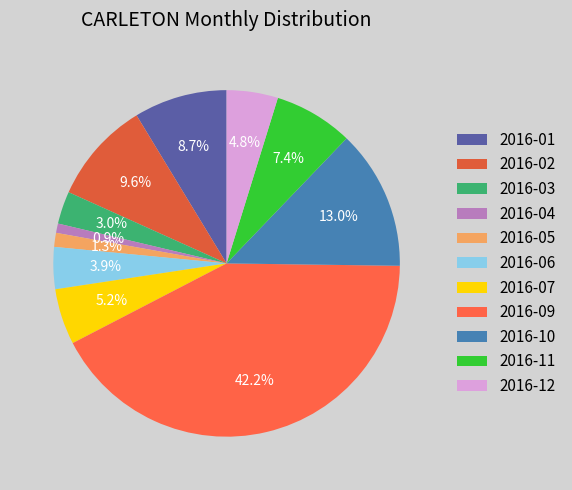

What percentage is the 2016-01 slice, to the nearest percent?

9%